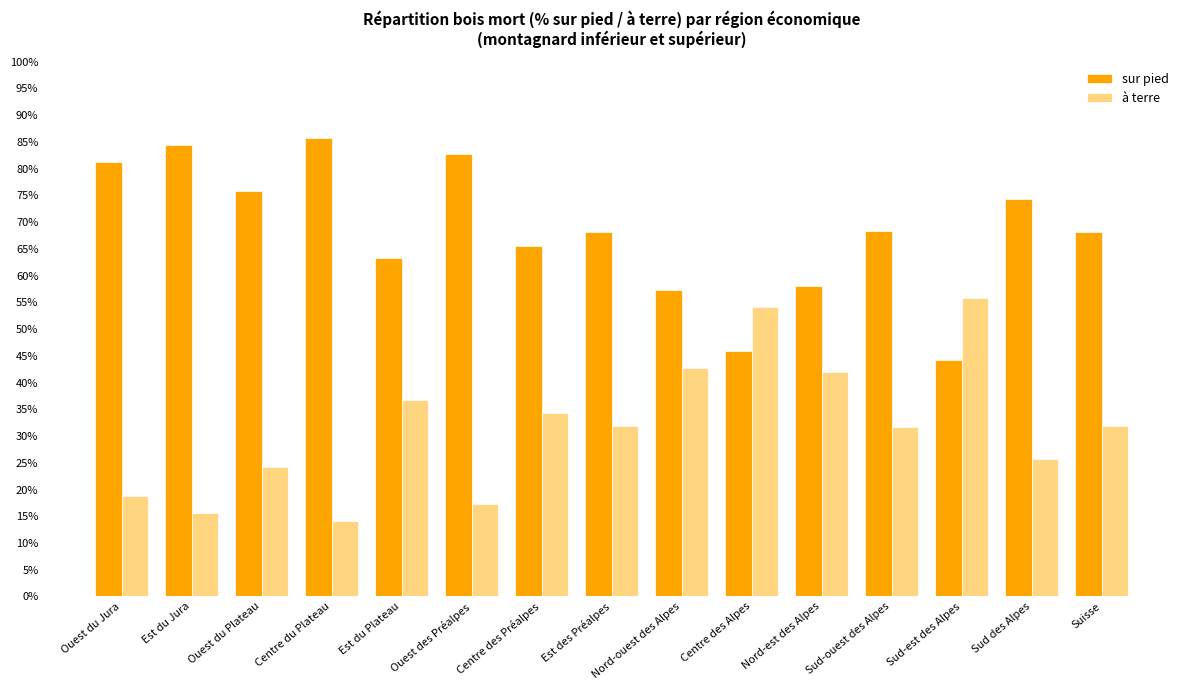

What is the spread (max minus min) of values at Est du Jura?

68.8